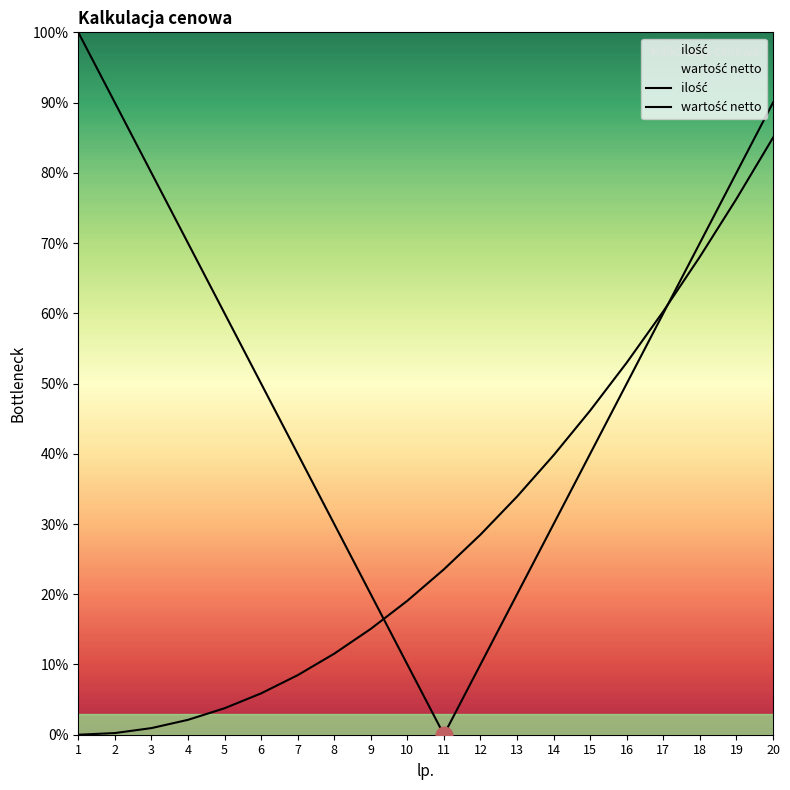

Is it true that wartość netto equals -47.0 at 1?

False